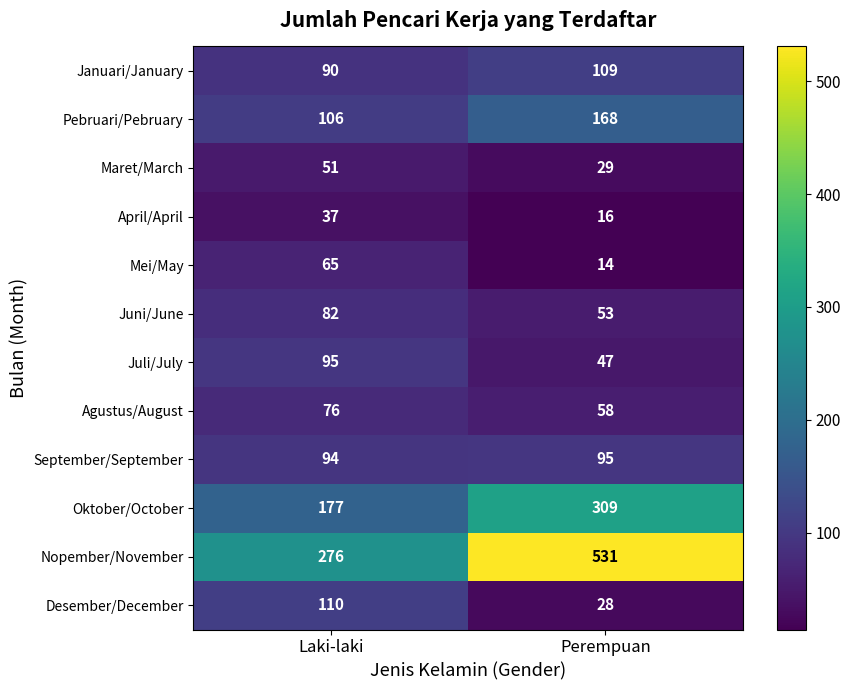

What is the sum of the Juli/July values at Perempuan and Laki-laki?

142